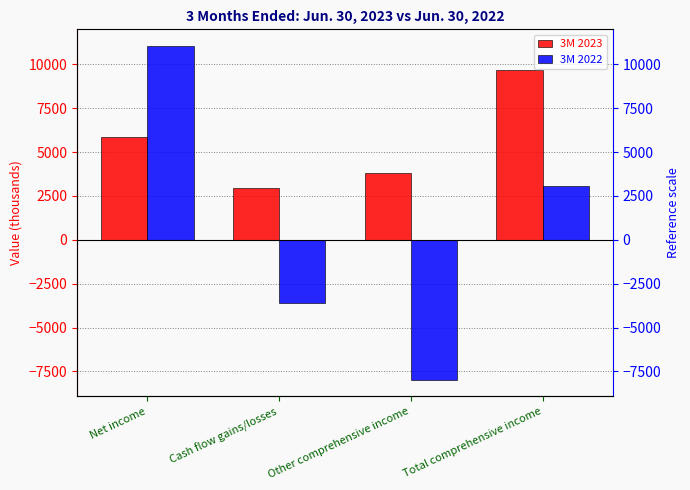

Is the value of 3M 2023 at Cash flow gains/losses greater than the value of 3M 2022 at Cash flow gains/losses?

Yes